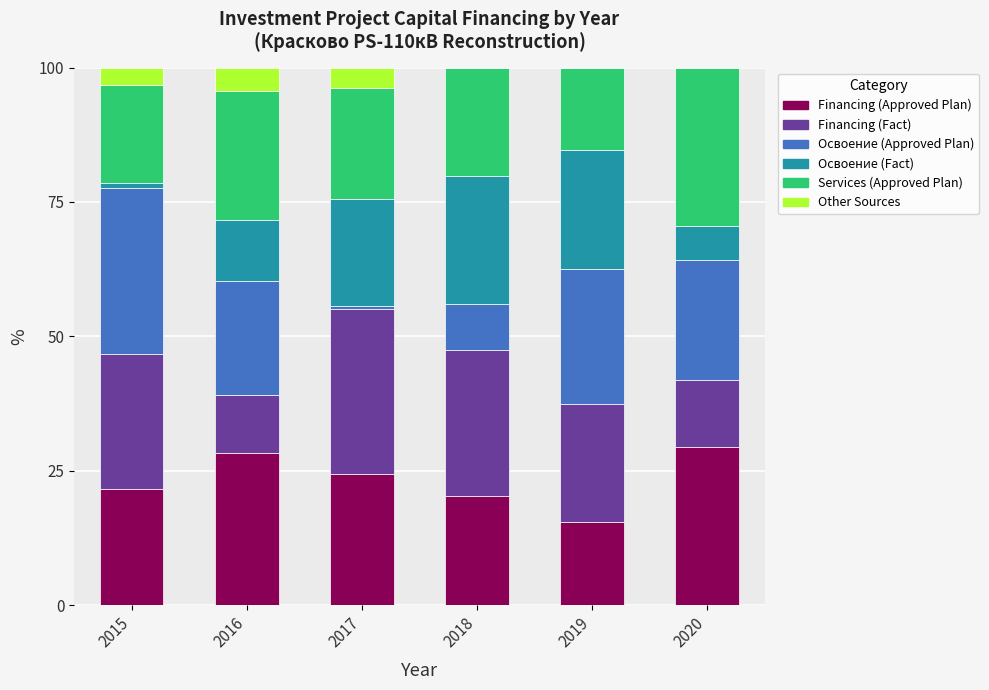

What is the total value across all series at 2020?

100.0